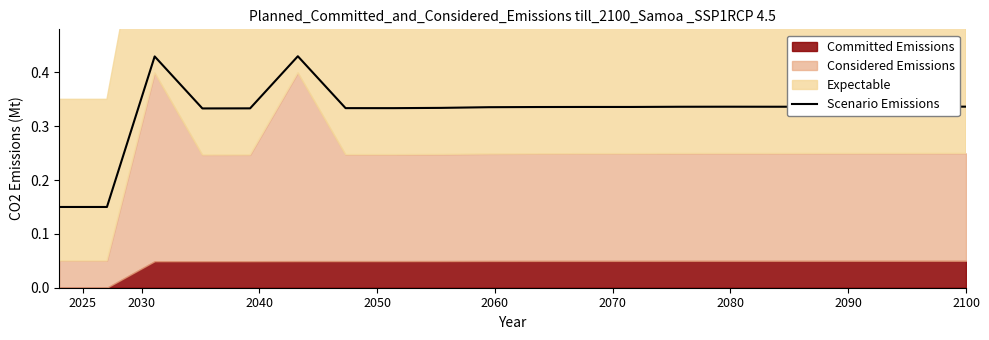

What is the difference between the maximum and minimum values?

0.3